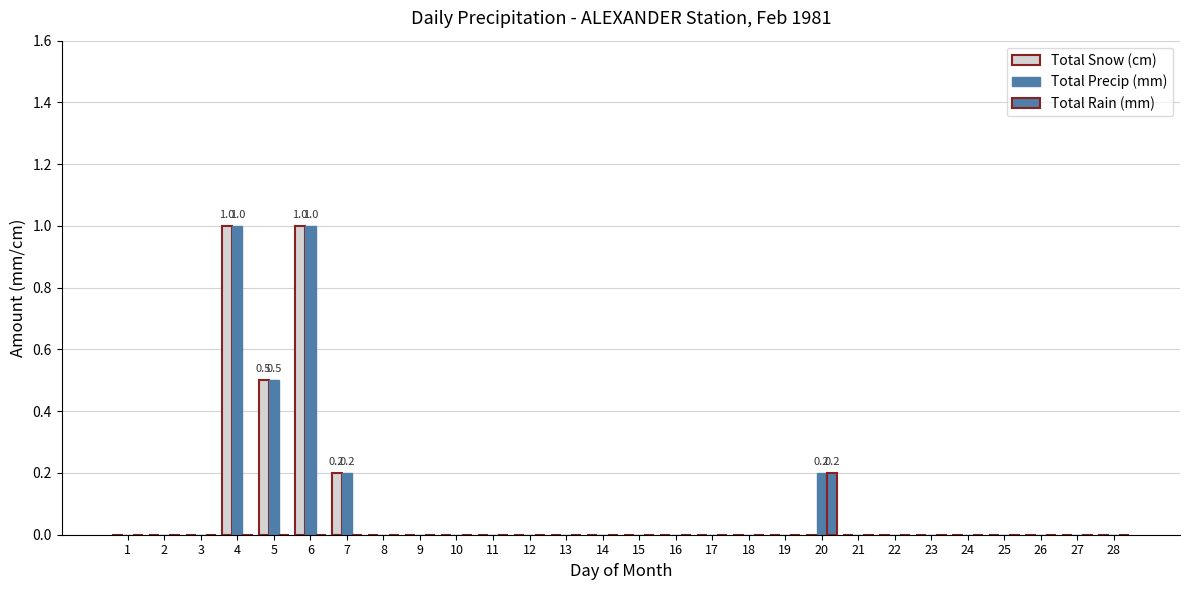

At how many categories does at least one series exceed 0?

5